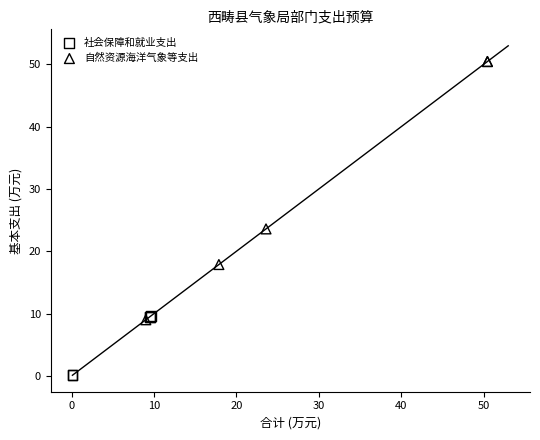

Which series has the largest Y range (max minus min)?

自然资源海洋气象等支出